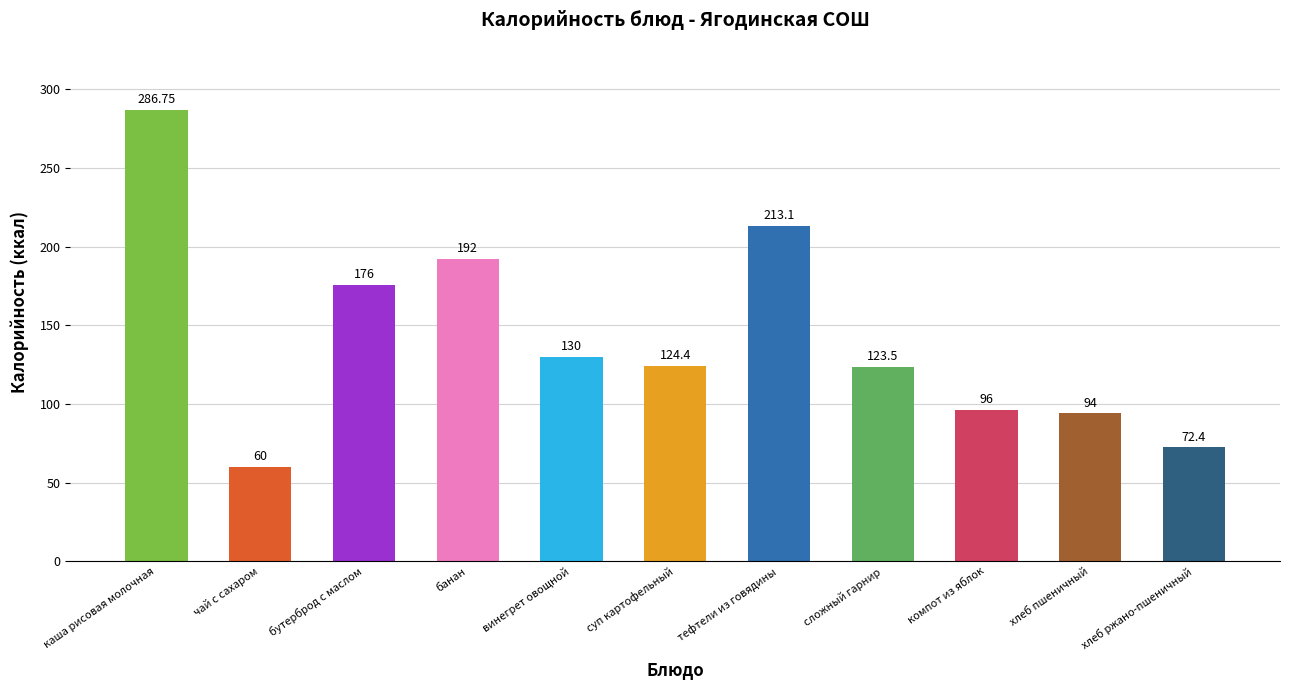

At which category does the chart reach its peak across all series?

каша рисовая молочная